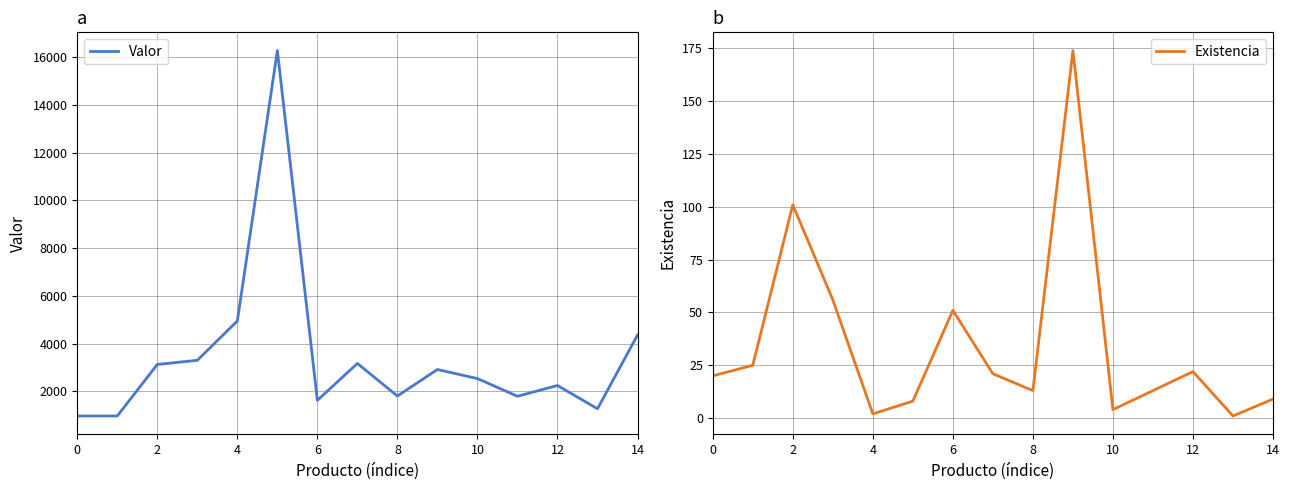

Reading left to right, list all the values displayed in this chart.

Valor: 974.7	974.7	3132.0	3304.0	4953.0	16269.8	1628.0	3174.2	1809.0	2920.5	2540.4	1800.0	2250.4	1276.0	4361.0
Existencia: 20.0	25.0	101.0	56.0	2.0	8.0	51.0	21.0	13.0	174.0	4.0	13.0	22.0	1.0	9.0